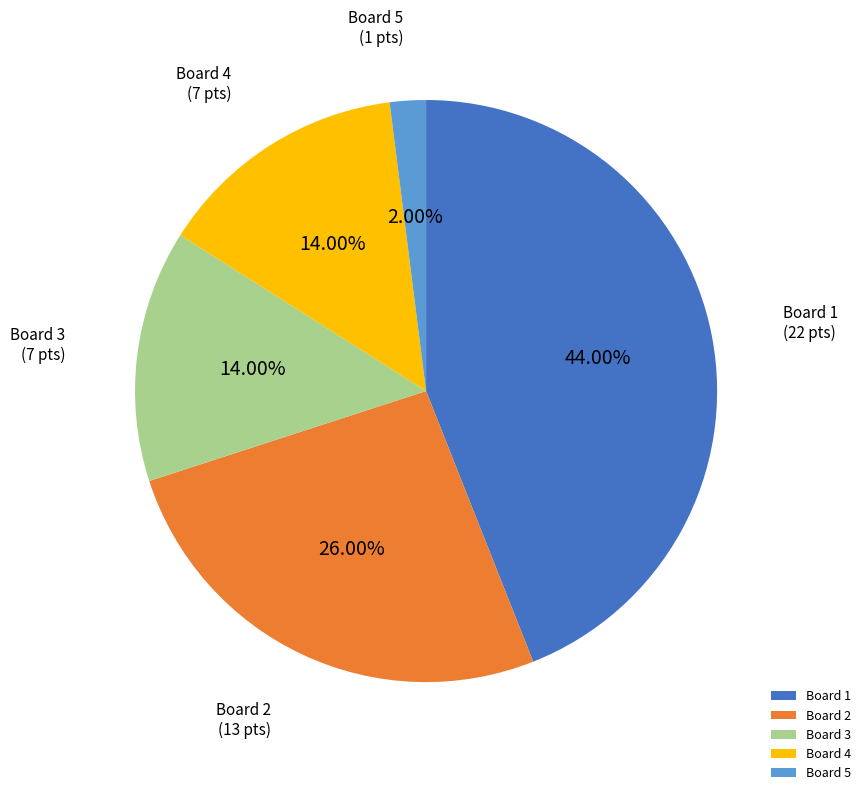

Combined, do Board 1 and Board 4 account for over 50%?

Yes